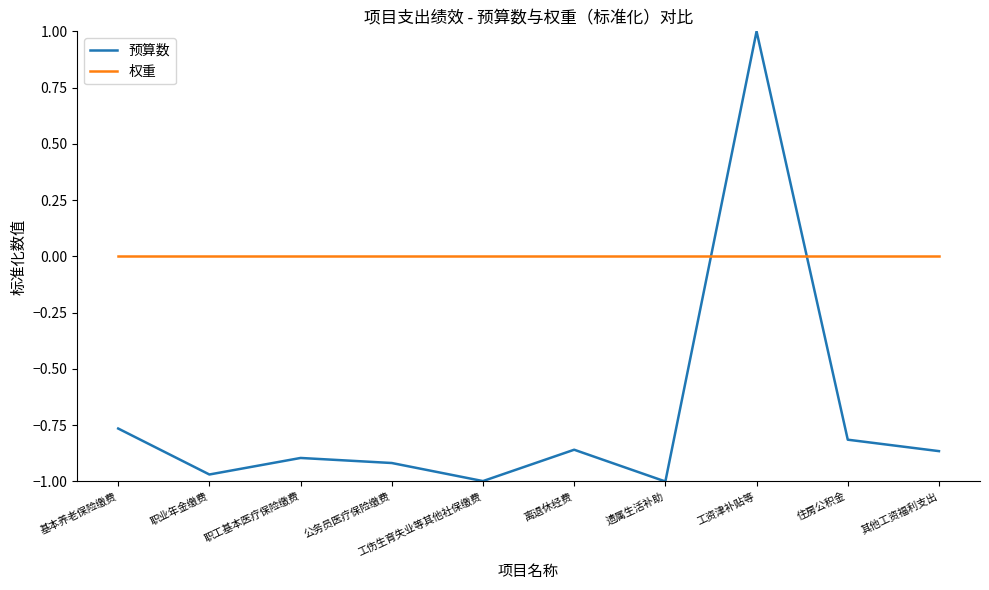

What is the difference between the highest and lowest values at 其他工资福利支出?

0.9